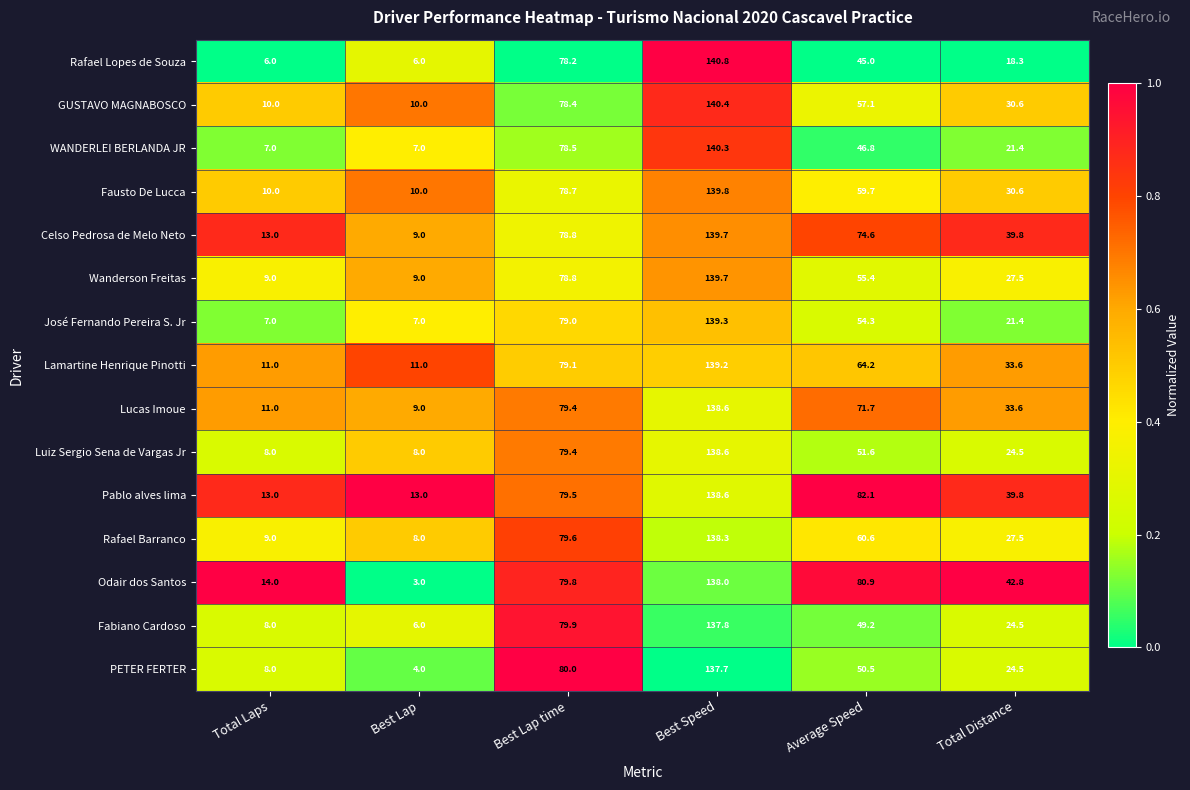

Is it true that Lamartine Henrique Pinotti equals 11.0 at Total Laps?

True